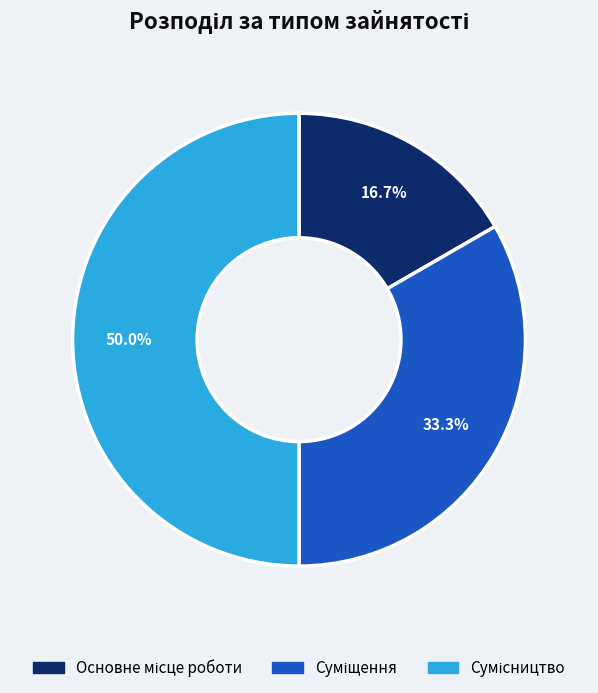

How many segments does this pie chart have?

3